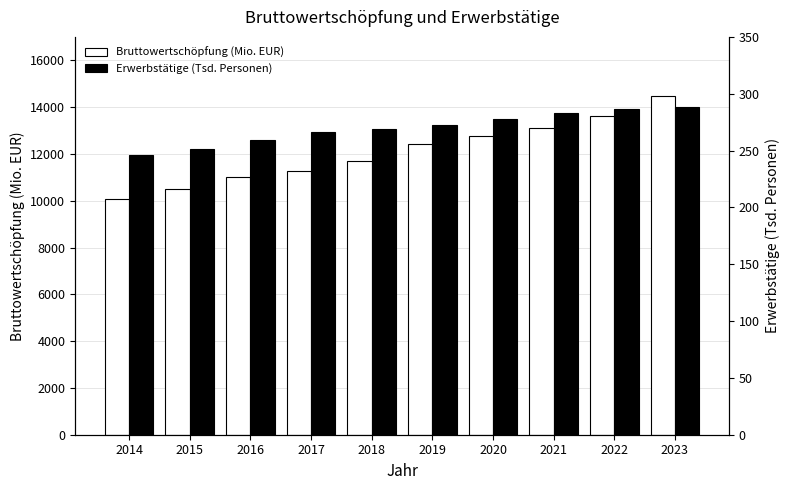

True or false: Bruttowertschöpfung (Mio. EUR) has a value of 18865.5 at 2021.

False